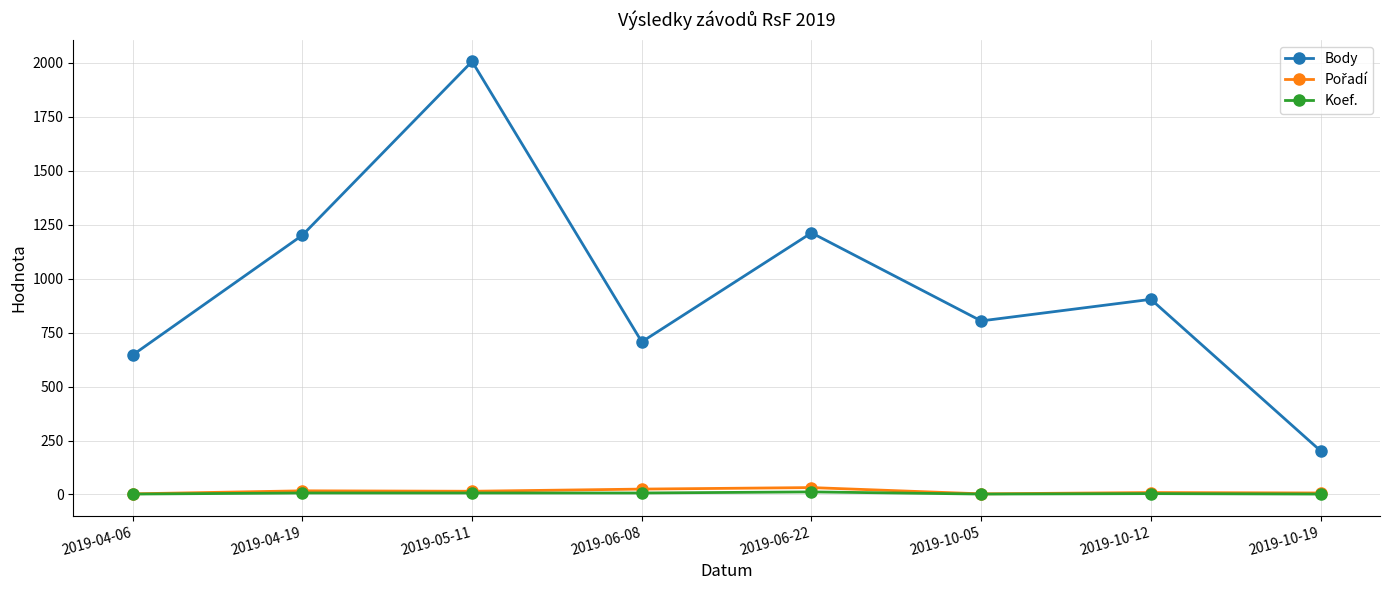

Which category has the highest value in the Body series?

2019-05-11